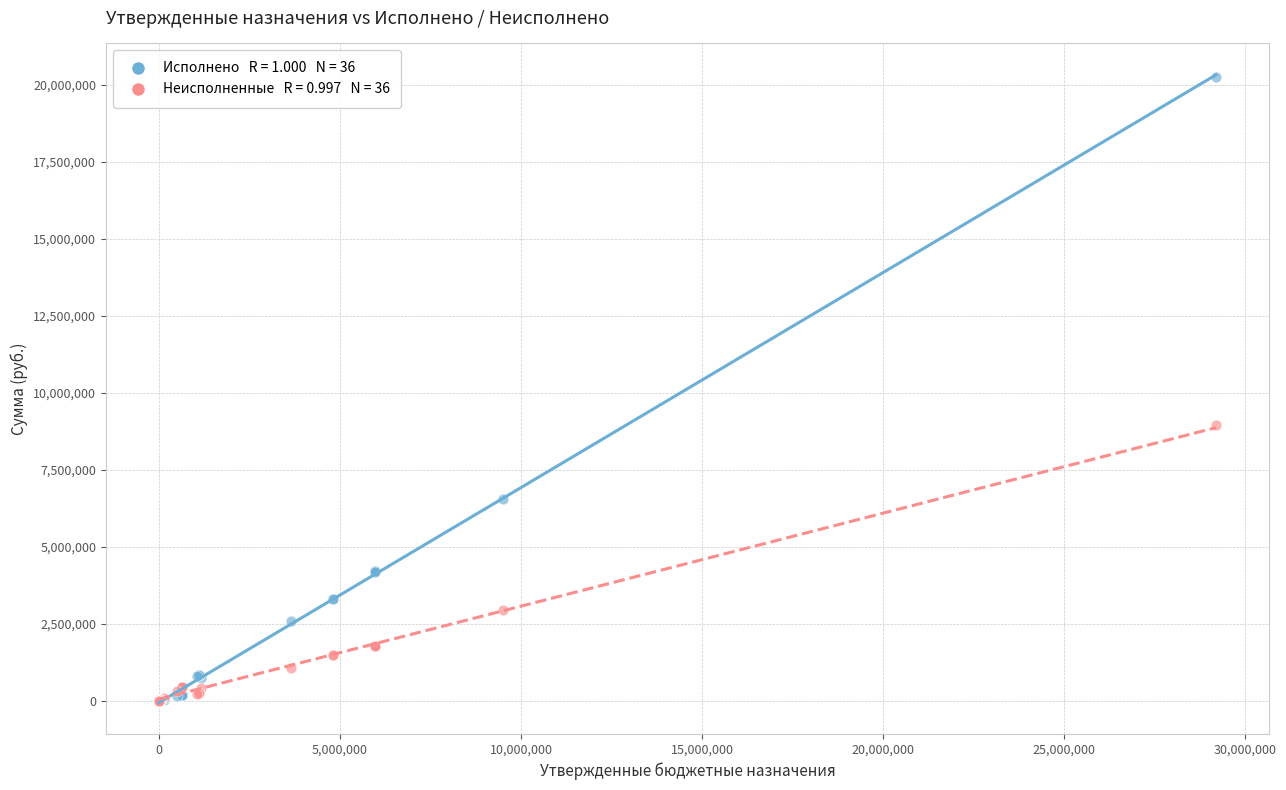

Across all series, what Y value is closest to 10119945?

8949960.3